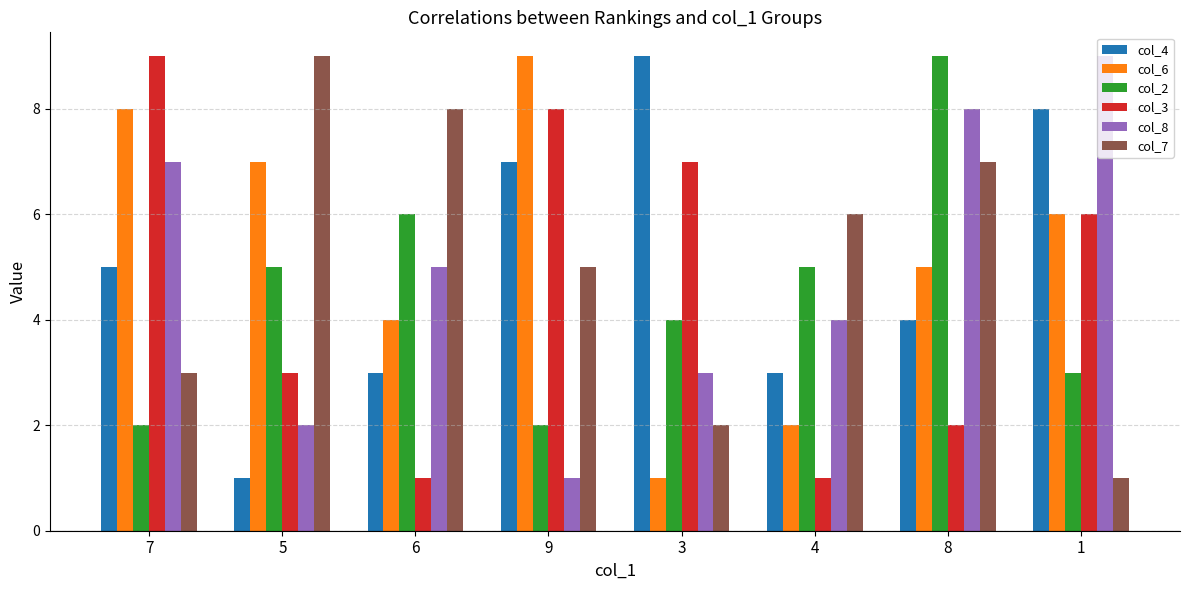

Reading left to right, list all the values displayed in this chart.

col_4: 7=5	5=1	6=3	9=7	3=9	4=3	8=4	1=8
col_6: 7=8	5=7	6=4	9=9	3=1	4=2	8=5	1=6
col_2: 7=2	5=5	6=6	9=2	3=4	4=5	8=9	1=3
col_3: 7=9	5=3	6=1	9=8	3=7	4=1	8=2	1=6
col_8: 7=7	5=2	6=5	9=1	3=3	4=4	8=8	1=9
col_7: 7=3	5=9	6=8	9=5	3=2	4=6	8=7	1=1